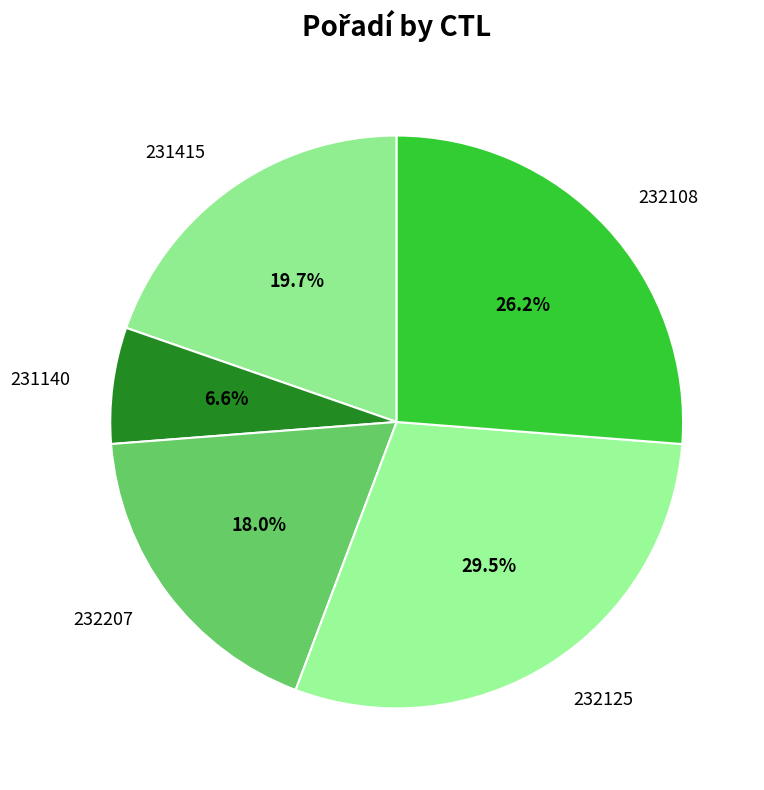

To the nearest percent, what is the difference between the largest and smallest slice percentages?

23%